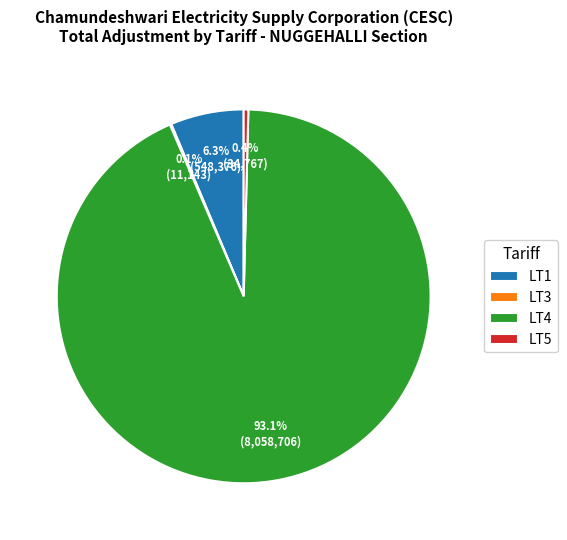

To the nearest percent, what percentage of the pie is LT4?

93%